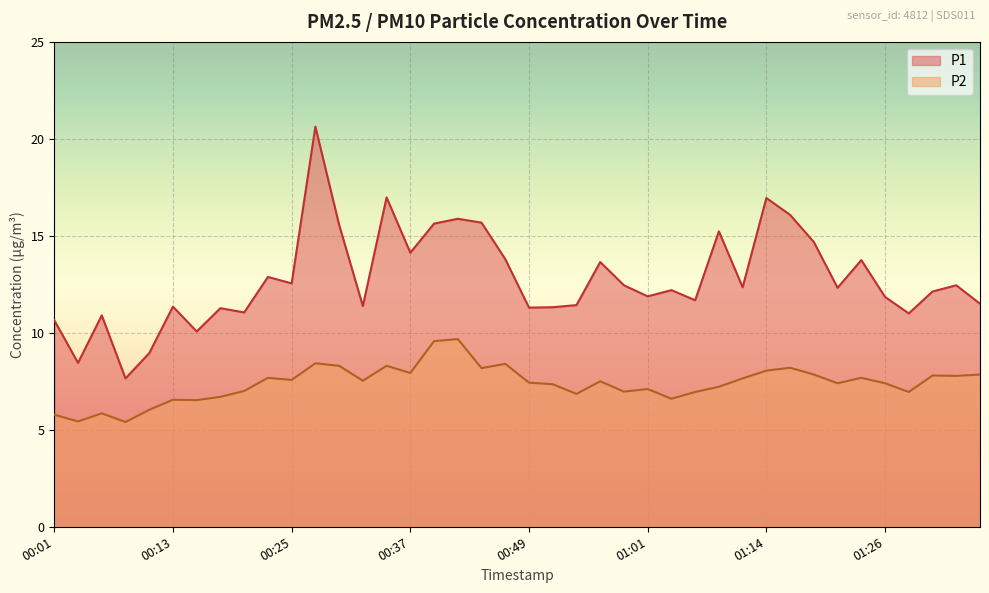

The P2 series shows 12.7 at 00:42. True or false?

False